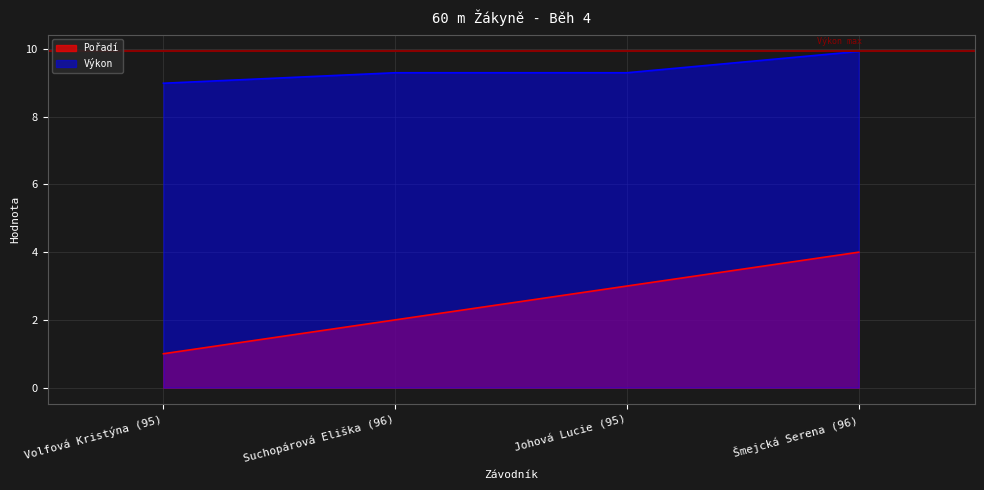

At Suchopárová Eliška (96), list the series in order from smallest to largest.

Pořadí, Výkon